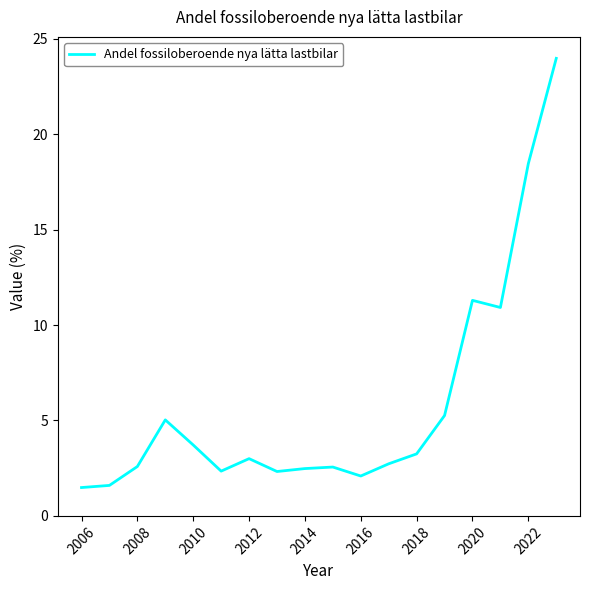

What is the greatest value displayed?

24.0